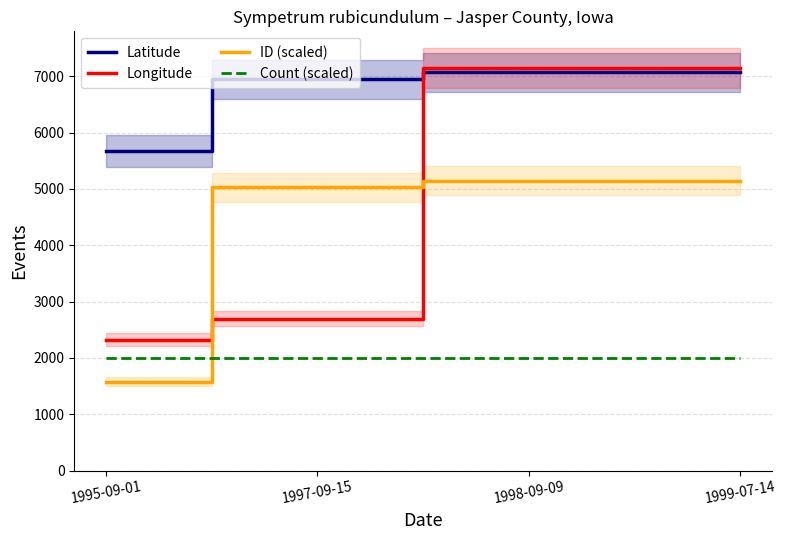

True or false: Count (scaled) and Latitude intersect in this chart.

False